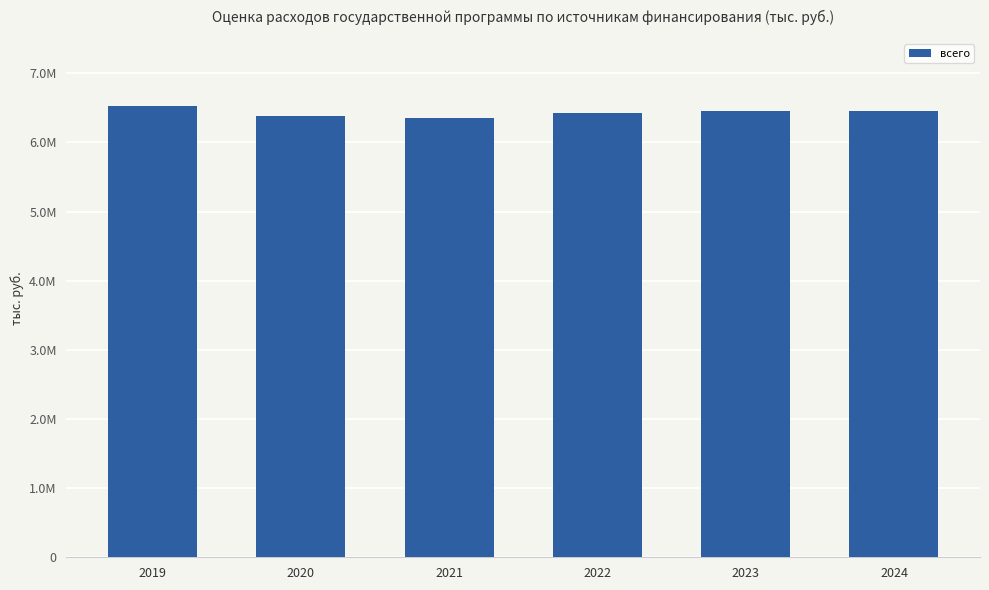

Reading right to left, what are all the values shown in this chart?

6455667.8	6455667.8	6426792.1	6348331.4	6381723.9	6519090.6